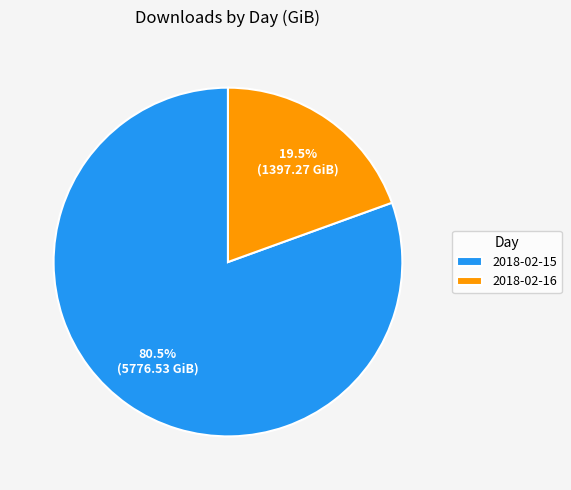

Which has a higher value, 2018-02-16 or 2018-02-15?

2018-02-15